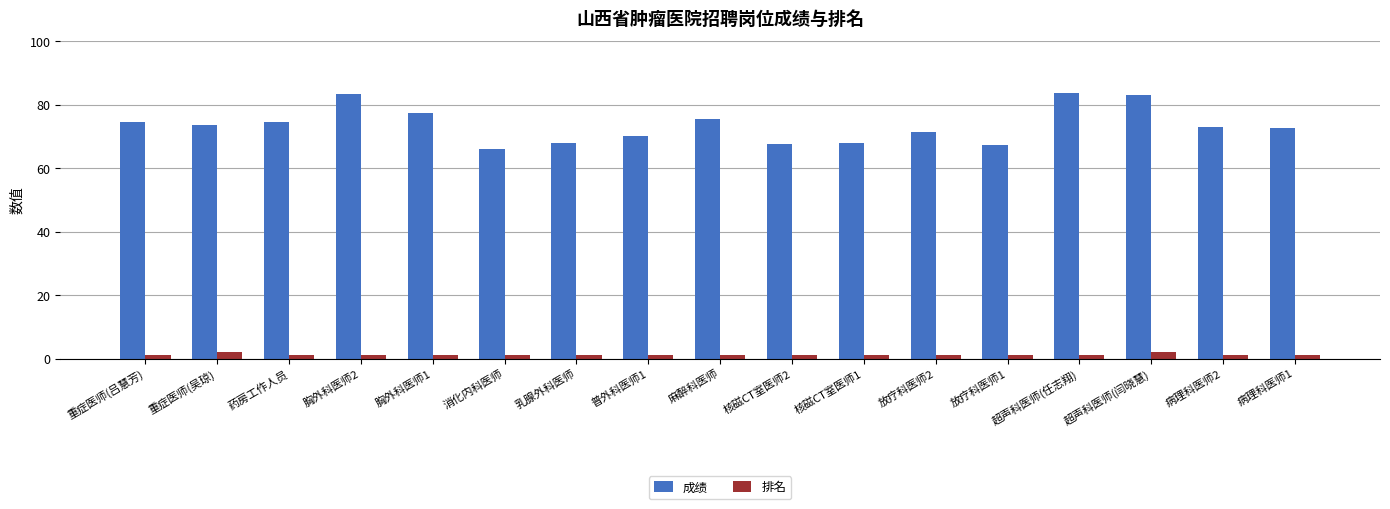

What are all the series names shown in the legend?

成绩, 排名